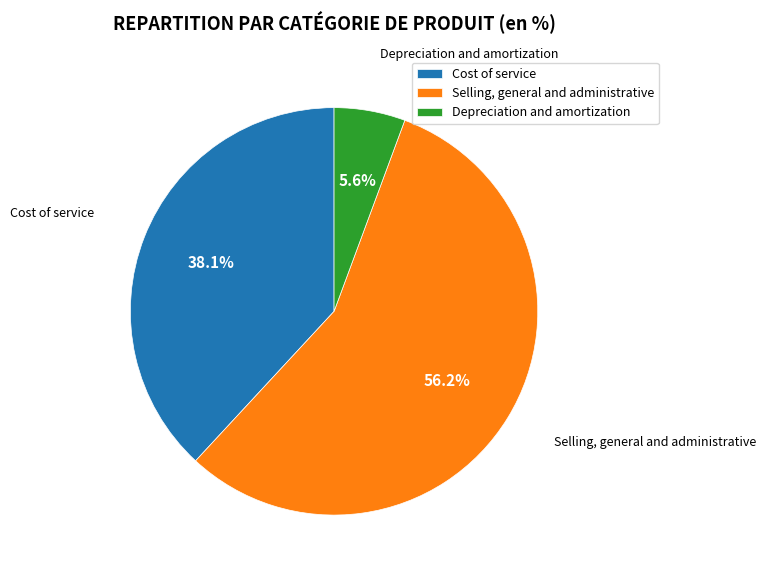

True or false: Selling, general and administrative accounts for 63% of the total.

False